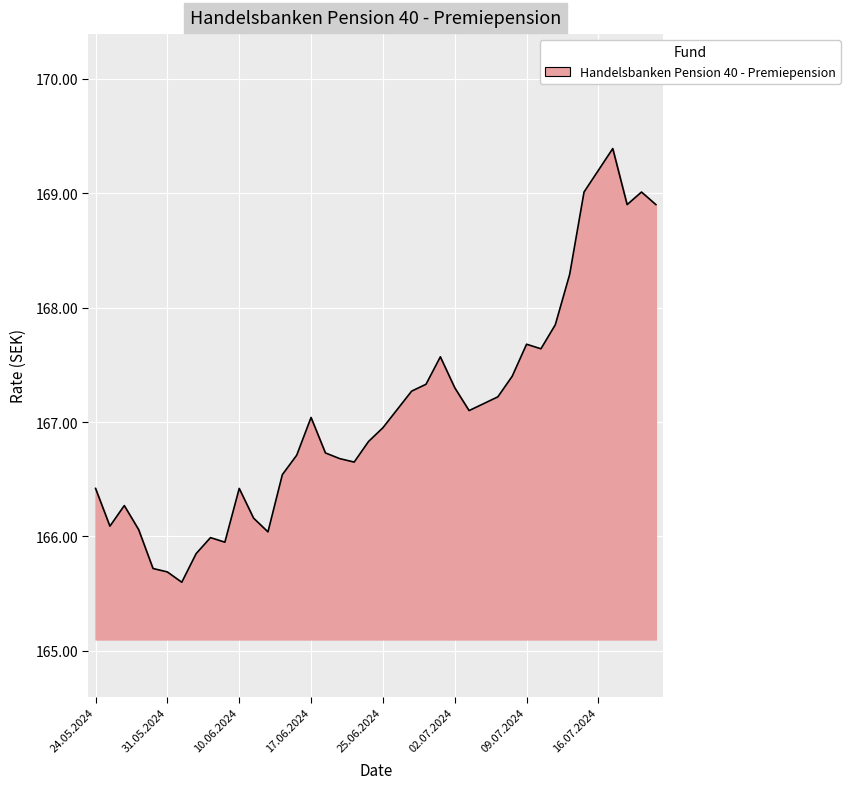

What is the greatest value displayed?

169.4